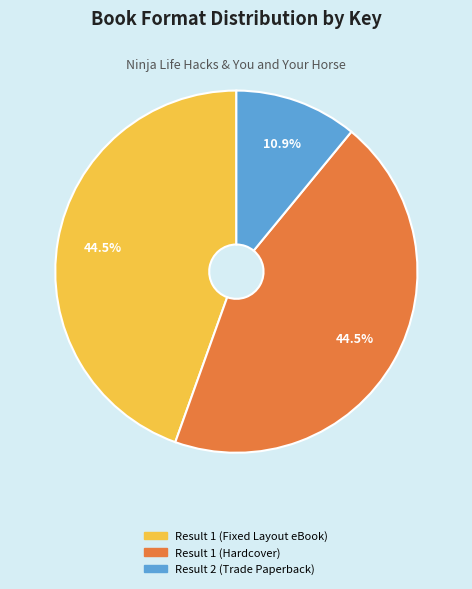

What portion of the pie excludes Result 1 (Fixed Layout eBook)?

55.5%